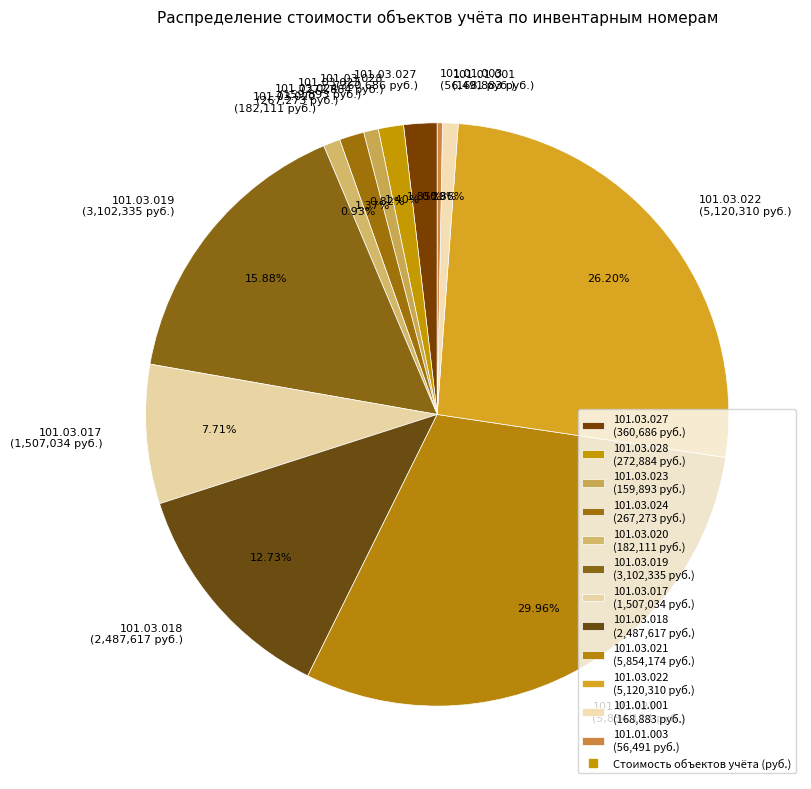

Is it true that 101.03.023 is 11% of the pie?

False